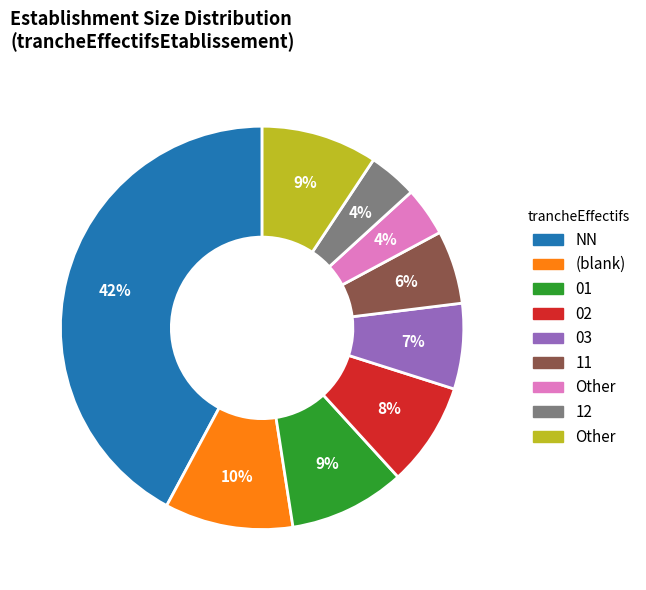

How many slices are in this pie chart?

9